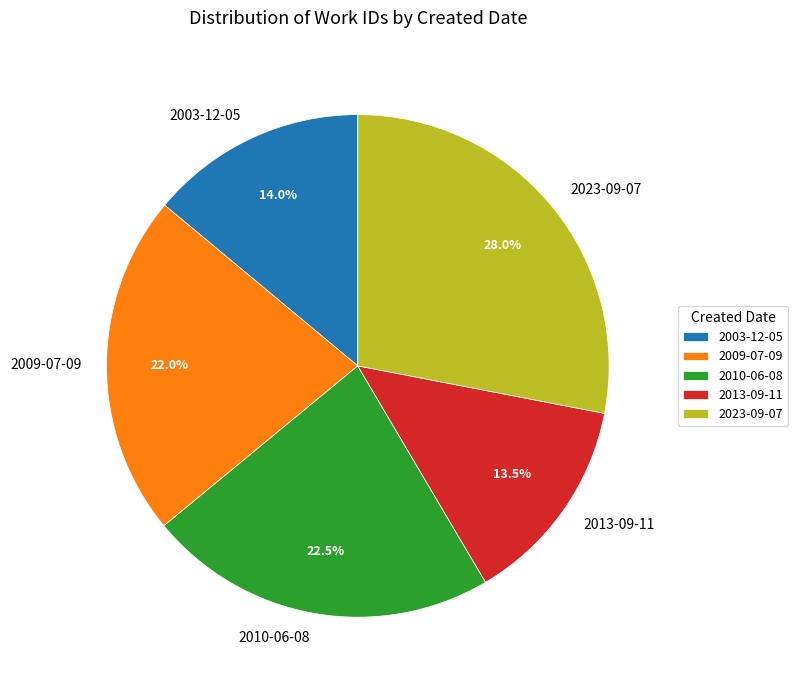

How much of the chart is everything except 2023-09-07?

72.0%